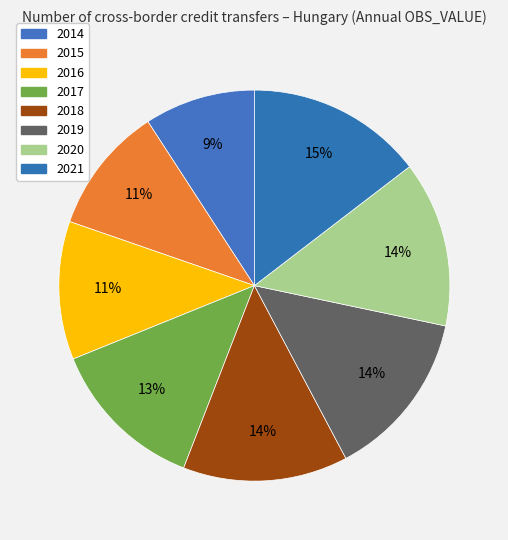

To the nearest percent, what is the difference between the 2017 and 2016 slice percentages?

2%